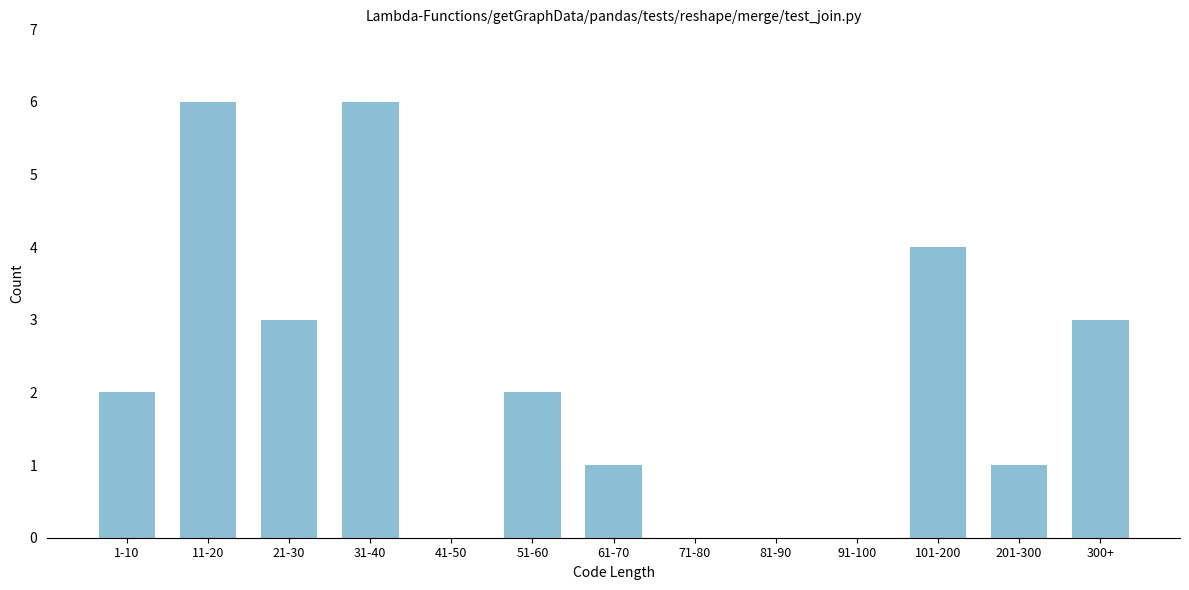

Reading left to right, transcribe all the data shown in this chart.

1-10=2	11-20=6	21-30=3	31-40=6	41-50=0	51-60=2	61-70=1	71-80=0	81-90=0	91-100=0	101-200=4	201-300=1	300+=3